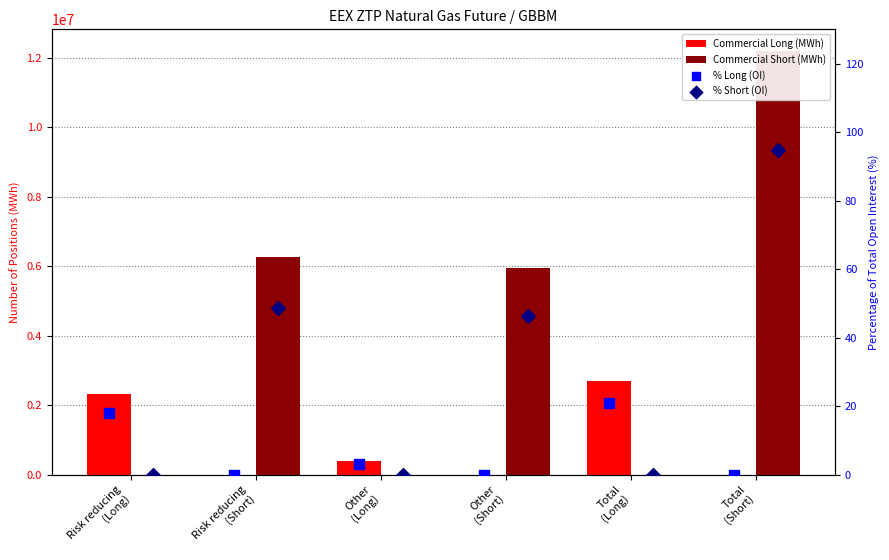

What is the total value across all series at Total
(Long)?

2707586.0